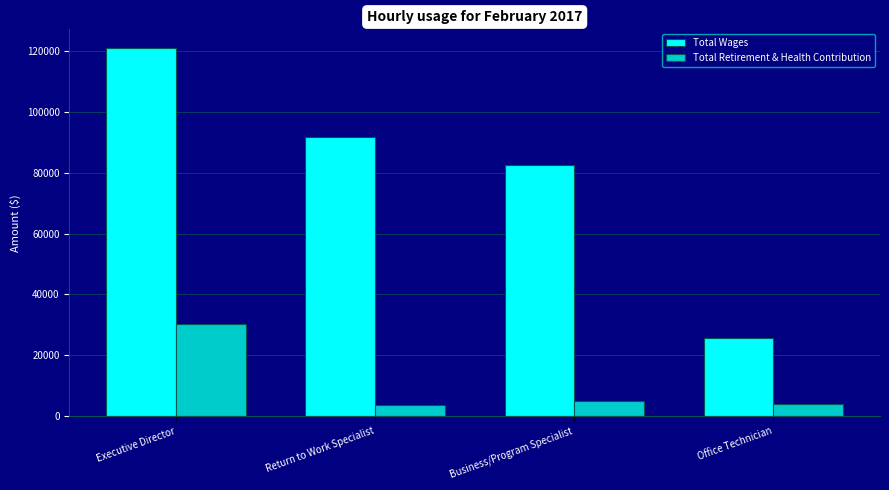

What position from the right is Executive Director?

4